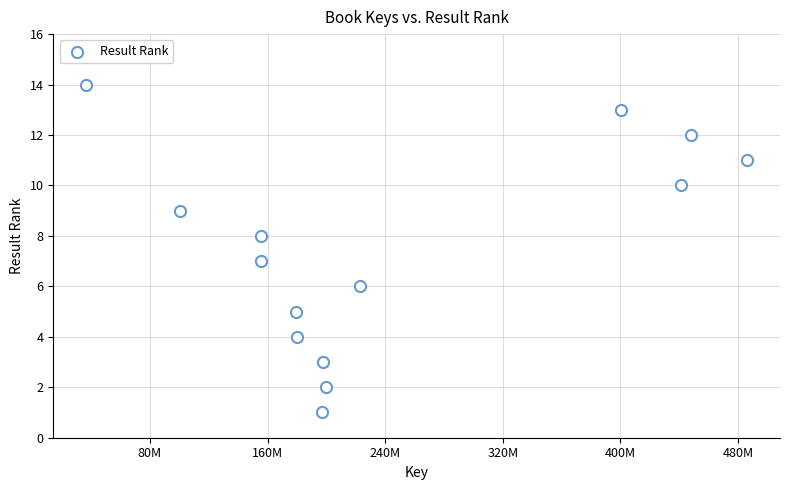

What is the range of Y values (max minus min)?

13